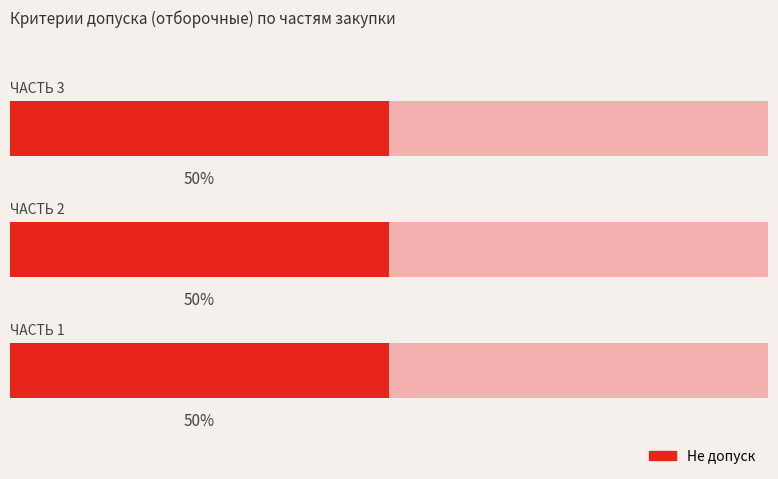

Count the Не допуск values in the range 3 to 11.

3